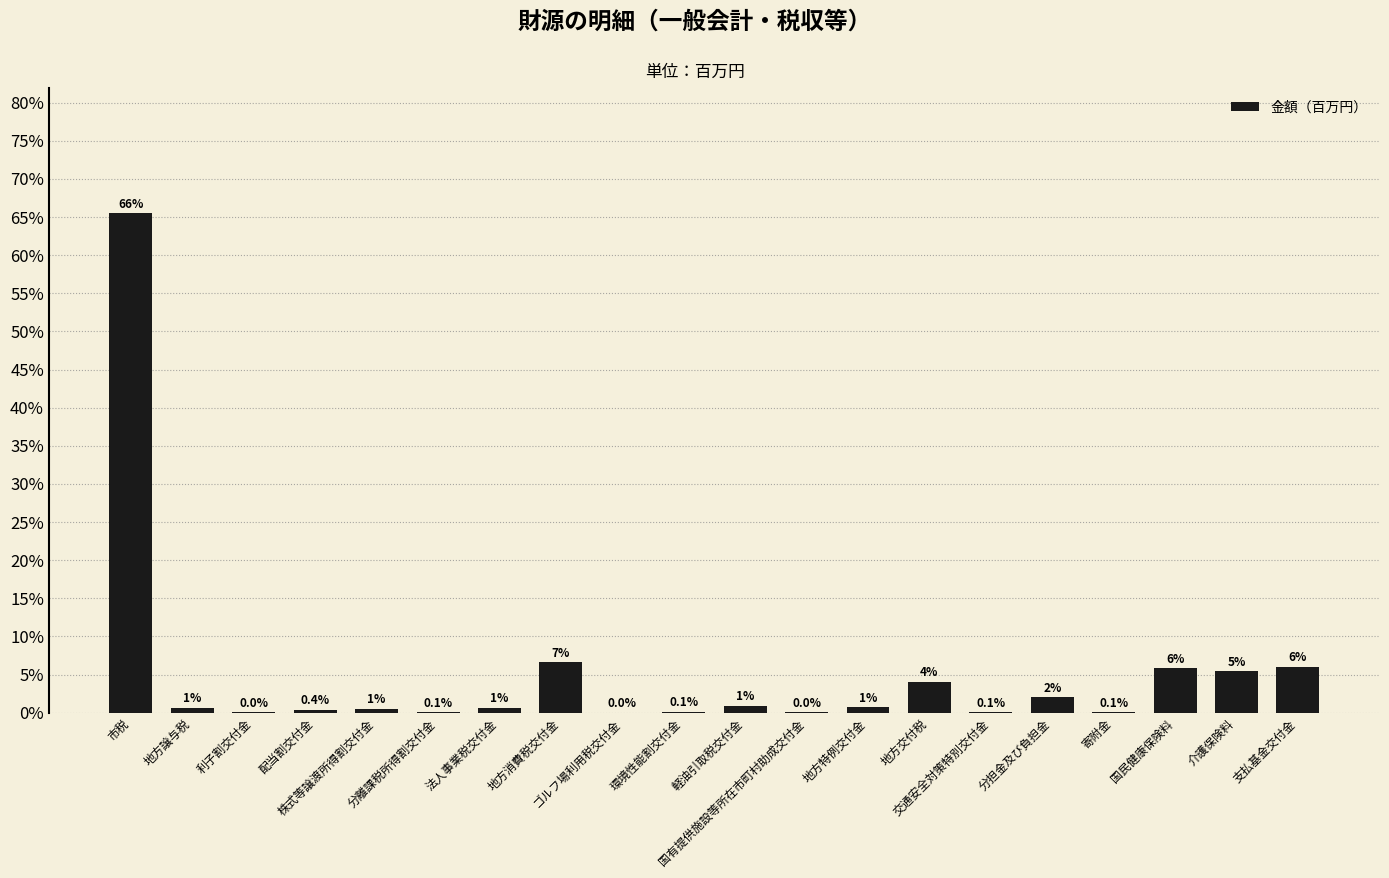

What is the greatest value displayed?

65.5